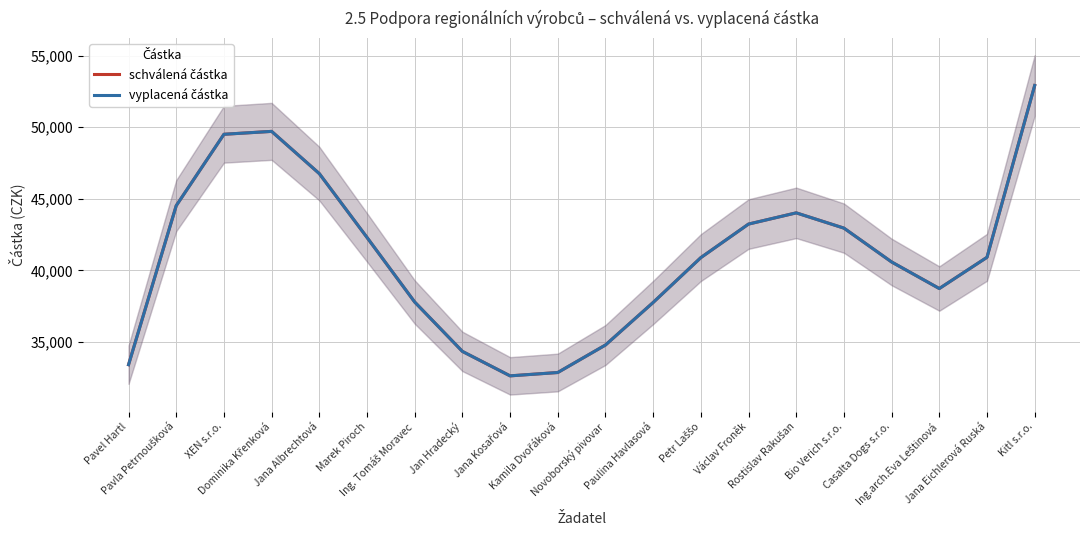

In schválená částka, how many points are higher than both neighbors (excluding endpoints)?

2